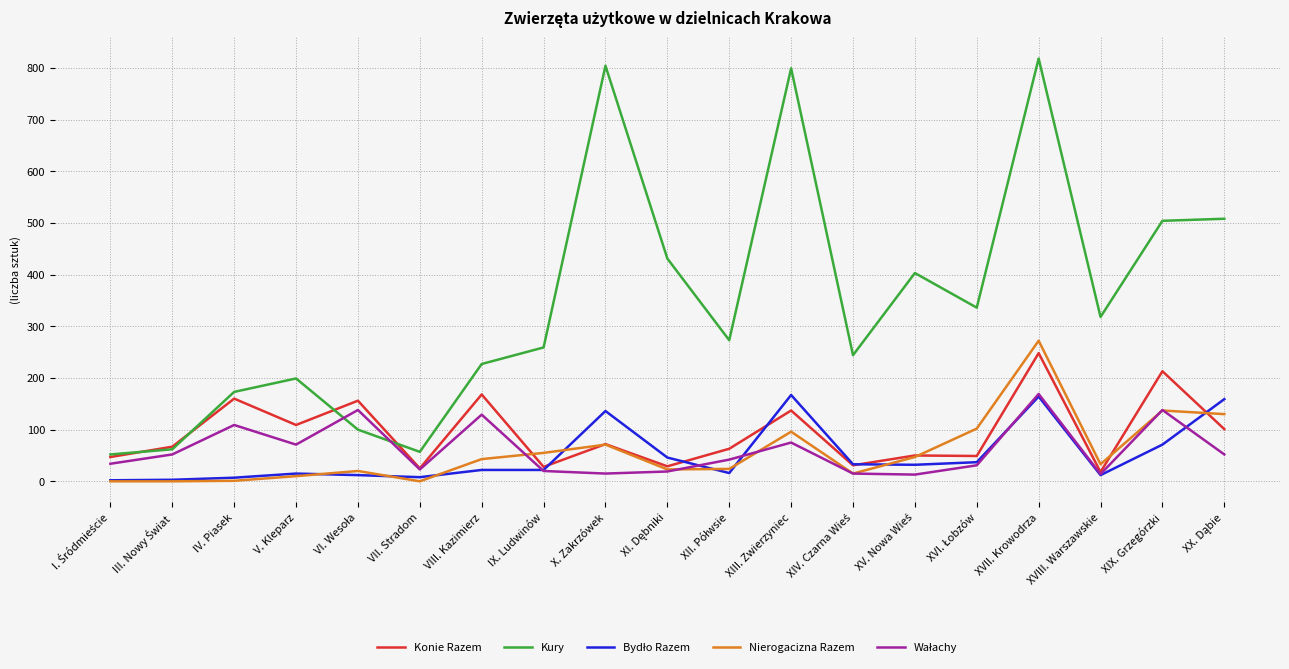

What is the spread (max minus min) of values at IX. Ludwinów?

239